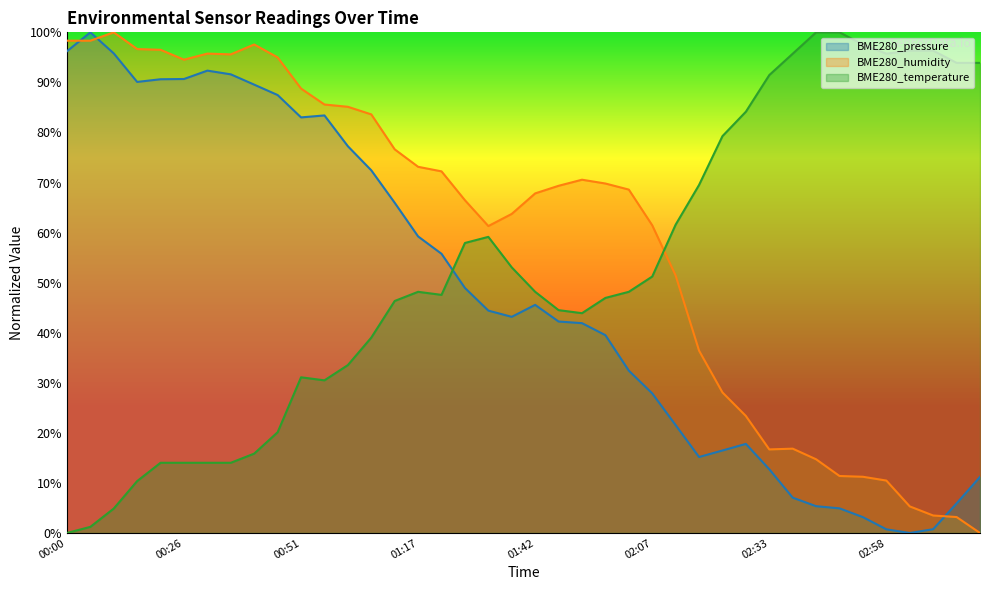

What is the value of the BME280_humidity point at the 36th from the left?

10.5